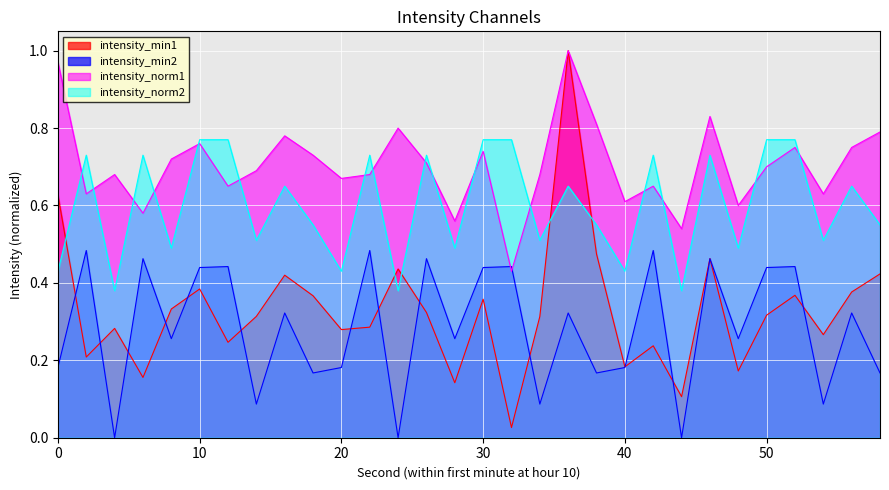

How many lines are shown in the chart?

4